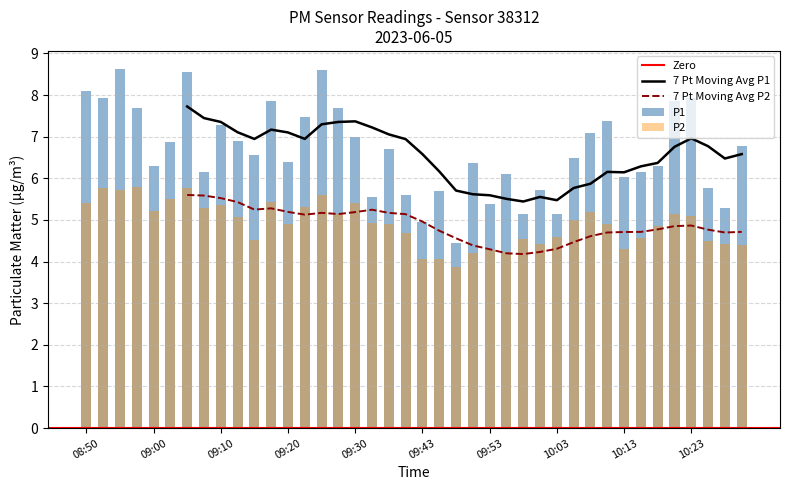

What is the average value of the P1 series?

6.6